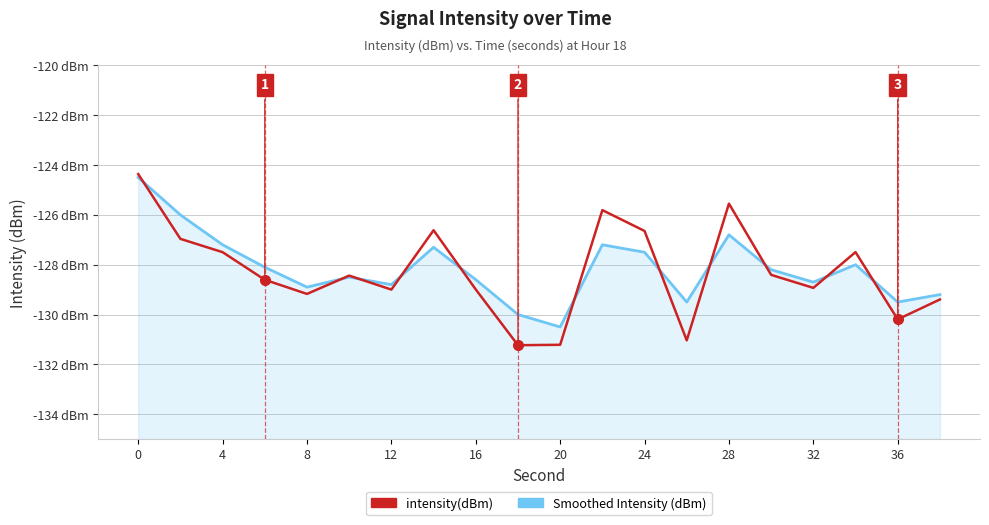

List the series in order of their peak value, lowest first.

Smoothed Intensity (dBm), intensity(dBm)